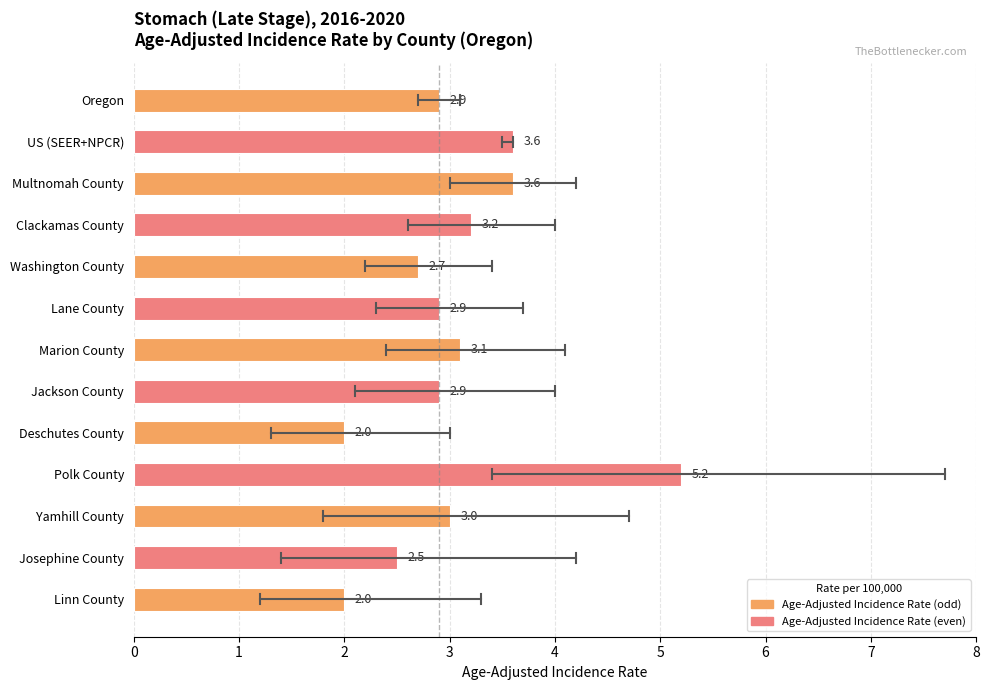

How many data points does each series have?

13